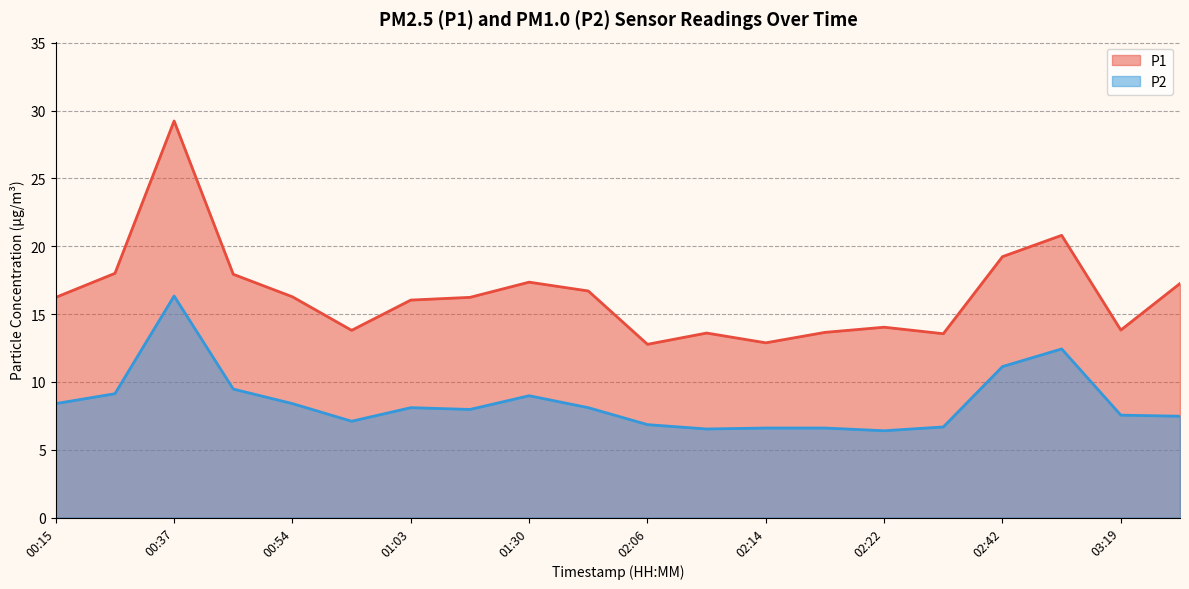

True or false: P1 has a value of 28.1 at 01:03.

False